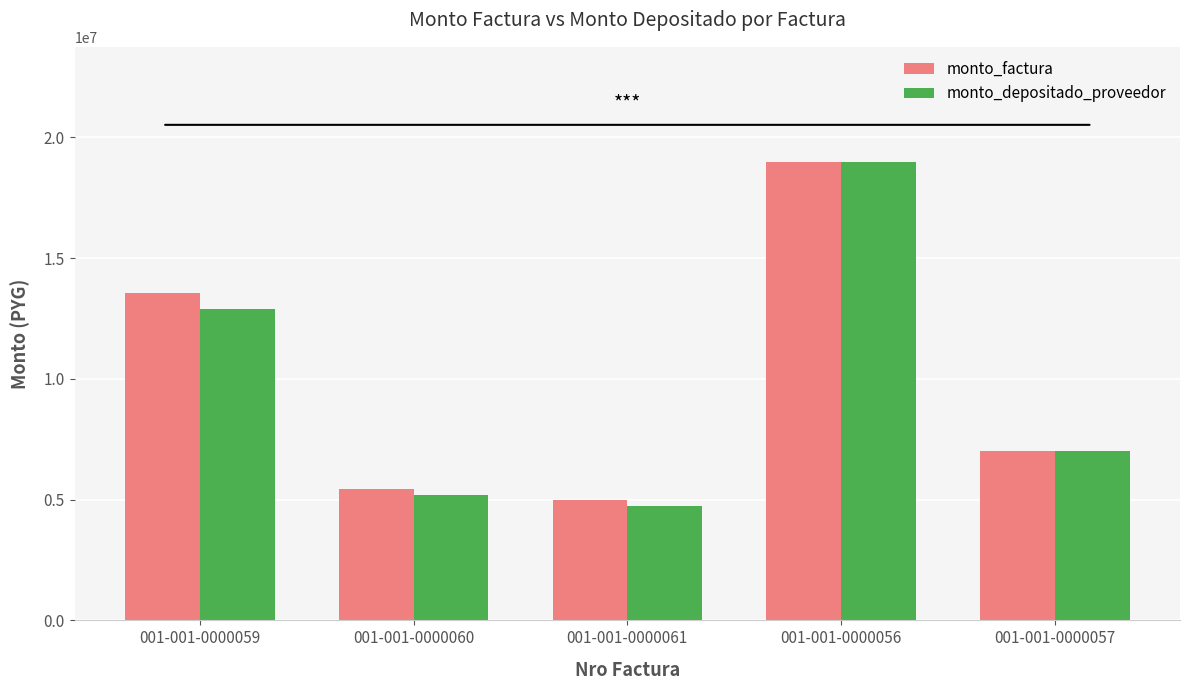

What is the label of the 3rd bar from the right?

001-001-0000061